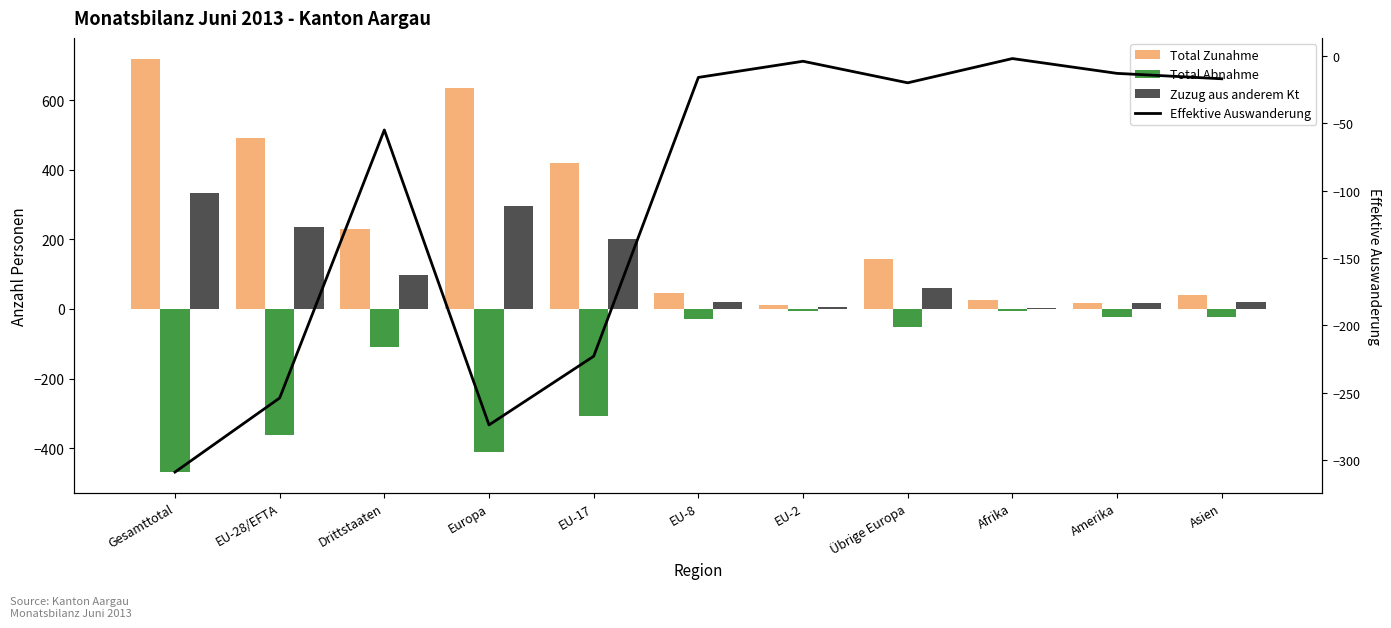

Reading left to right, transcribe all the data shown in this chart.

Total Zunahme: Gesamttotal=720	EU-28/EFTA=491	Drittstaaten=229	Europa=635	EU-17=421	EU-8=47	EU-2=12	Übrige Europa=144	Afrika=27	Amerika=16	Asien=39
Total Abnahme: Gesamttotal=-469	EU-28/EFTA=-361	Drittstaaten=-108	Europa=-412	EU-17=-309	EU-8=-30	EU-2=-6	Übrige Europa=-51	Afrika=-7	Amerika=-23	Asien=-24
Zuzug aus anderem Kt: Gesamttotal=334	EU-28/EFTA=236	Drittstaaten=98	Europa=296	EU-17=200	EU-8=21	EU-2=7	Übrige Europa=60	Afrika=3	Amerika=16	Asien=19
Effektive Auswanderung: Gesamttotal=-309	EU-28/EFTA=-254	Drittstaaten=-55	Europa=-274	EU-17=-223	EU-8=-16	EU-2=-4	Übrige Europa=-20	Afrika=-2	Amerika=-13	Asien=-17